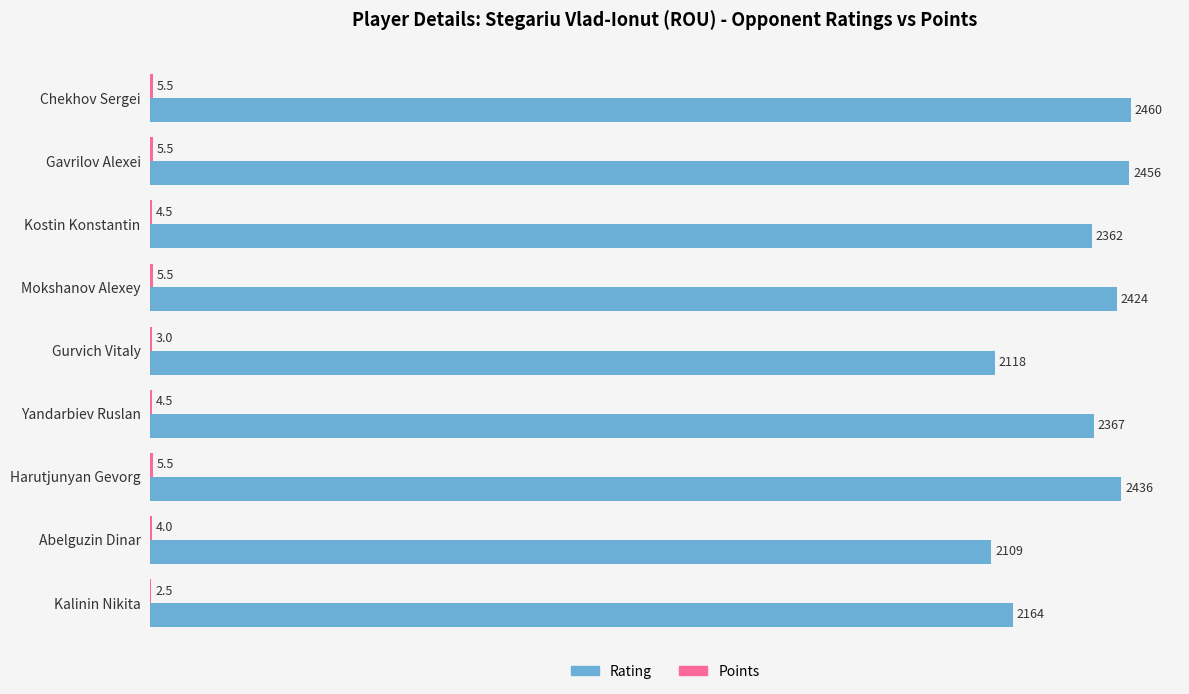

What is the sum of the Rating values at Harutjunyan Gevorg and Kalinin Nikita?

4600.0